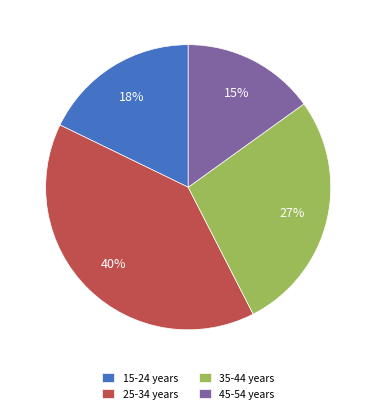

Between 35-44 years and 25-34 years, which is larger?

25-34 years